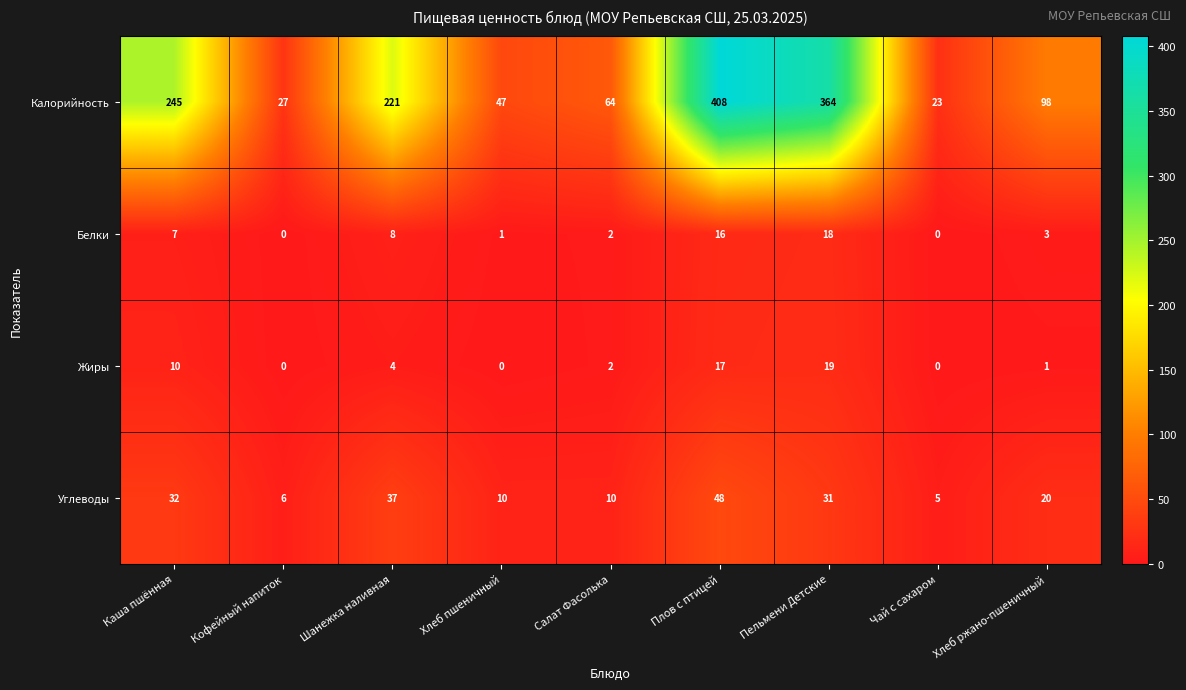

Rank the series by their maximum value, from highest to lowest.

Калорийность, Углеводы, Жиры, Белки